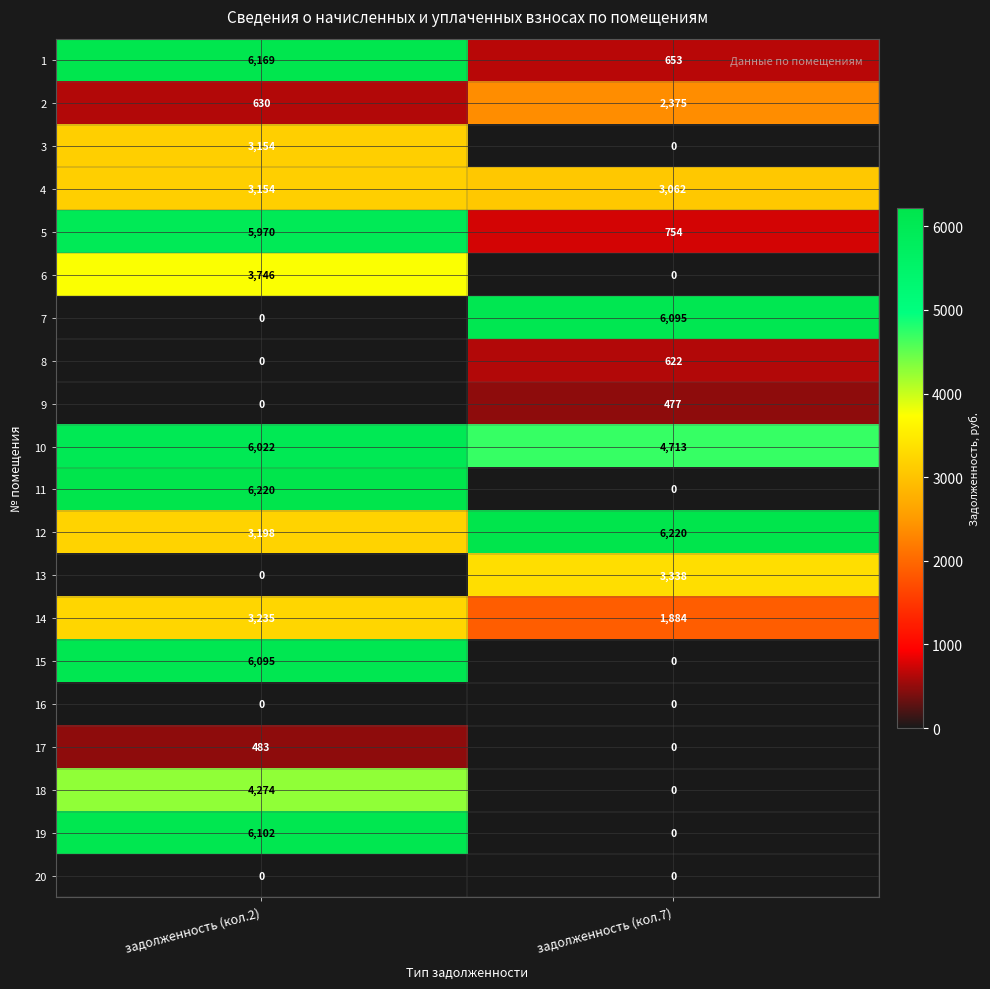

Which category has the highest value in the 4 series?

задолженность (кол.2)